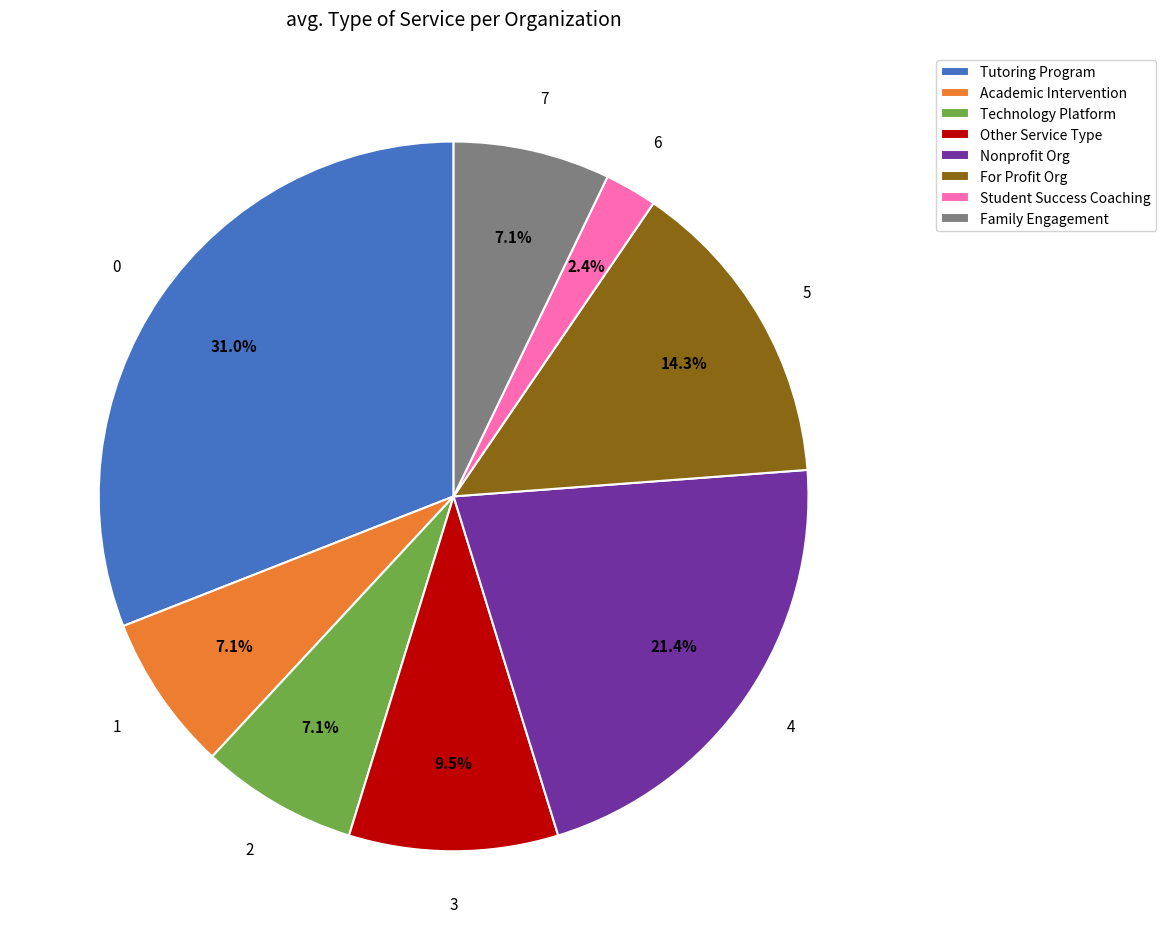

What is the ratio of the value at Academic Intervention to the value at For Profit Org?

0.5